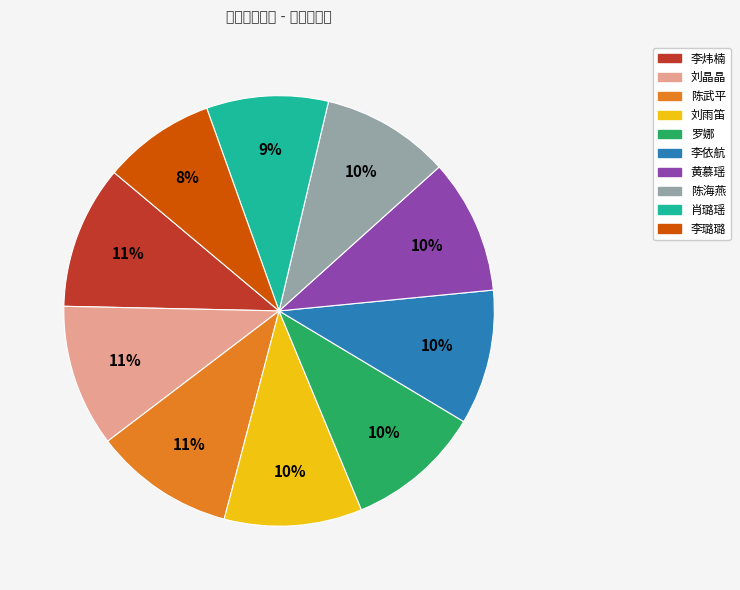

Do 陈武平 and 李炜楠 together represent more than half of the pie?

No